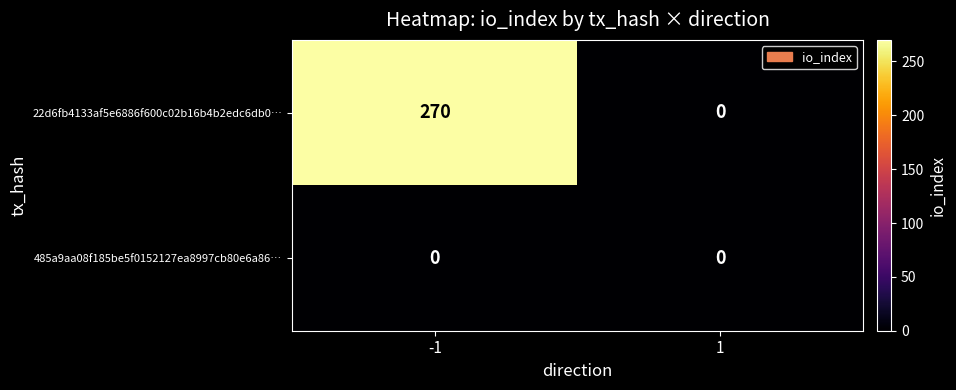

Which series has the largest total across all categories?

22d6fb4133af5e6886f600c02b16b4b2edc6db0…